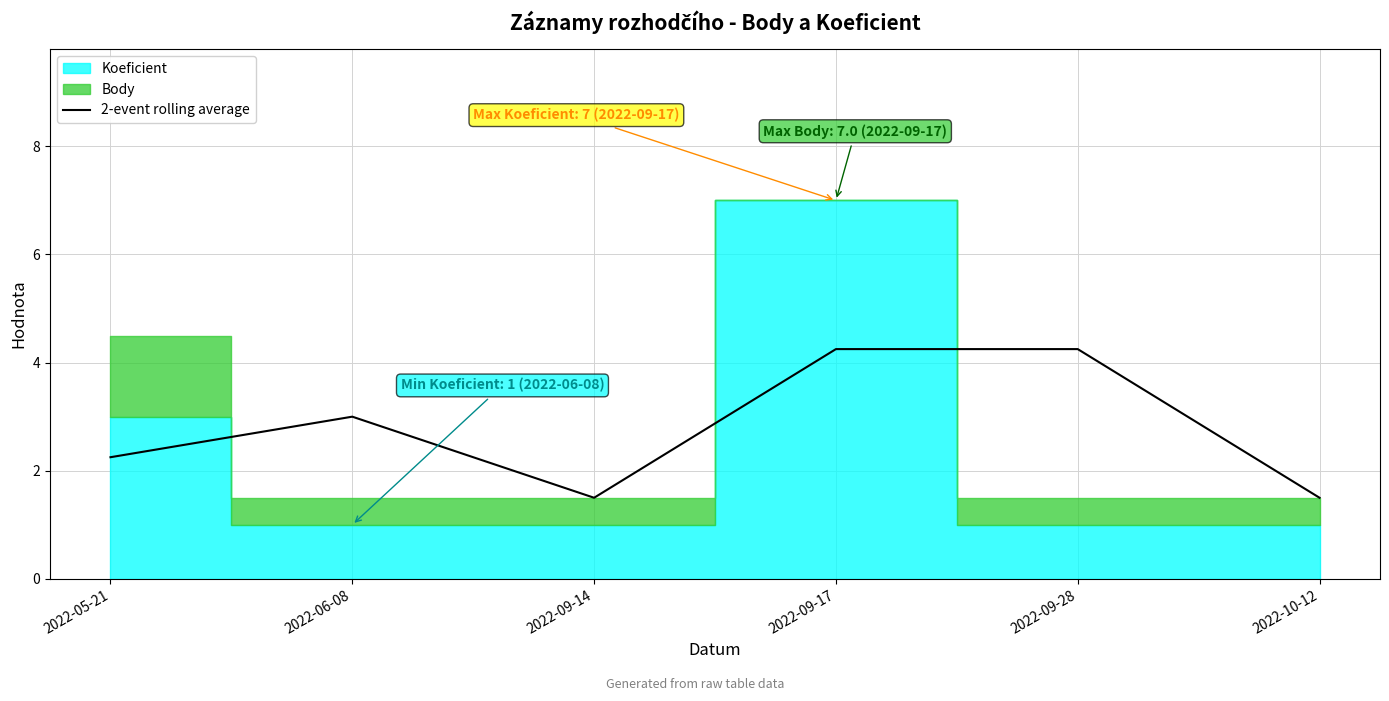

Rank the categories by value from lowest to highest.

2022-09-14, 2022-10-12, 2022-05-21, 2022-06-08, 2022-09-17, 2022-09-28